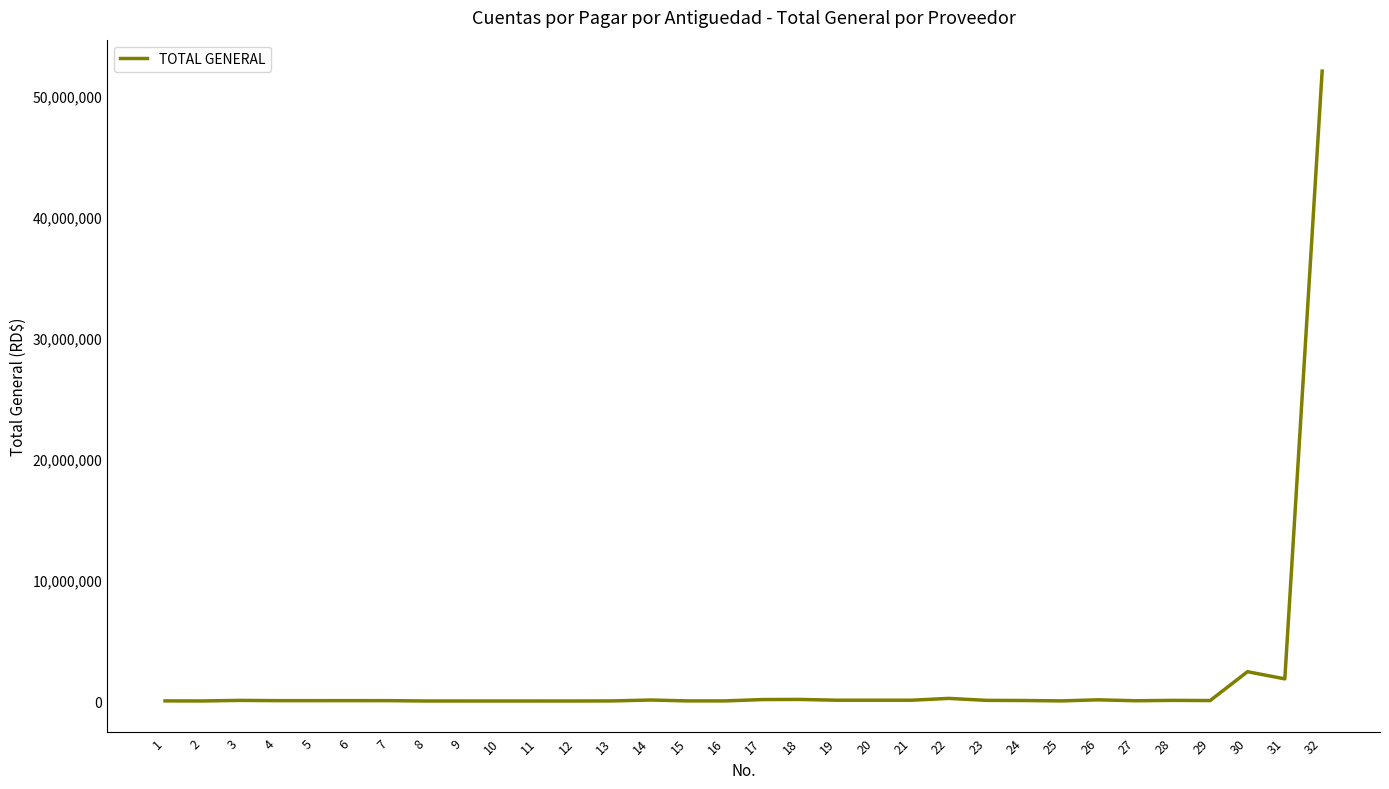

Where does the data first go above 37000?

3